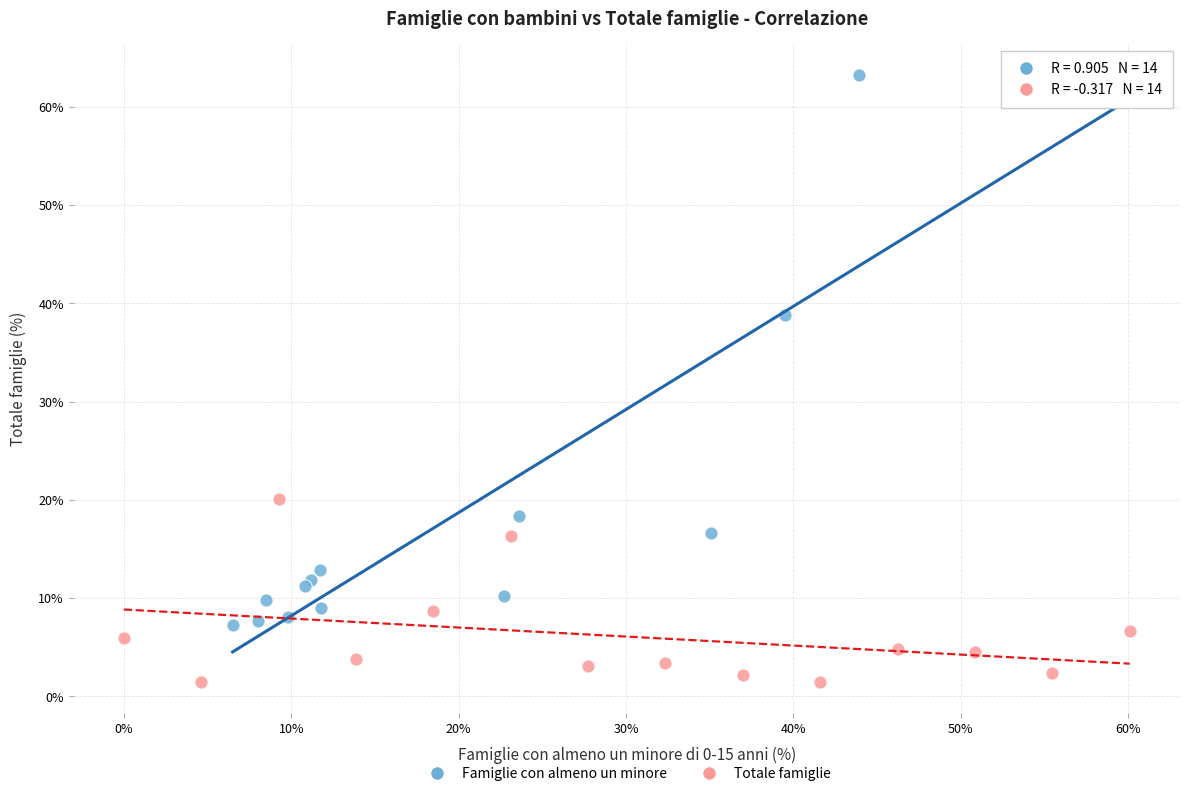

Which series reaches the maximum Y coordinate?

Famiglie con almeno un minore